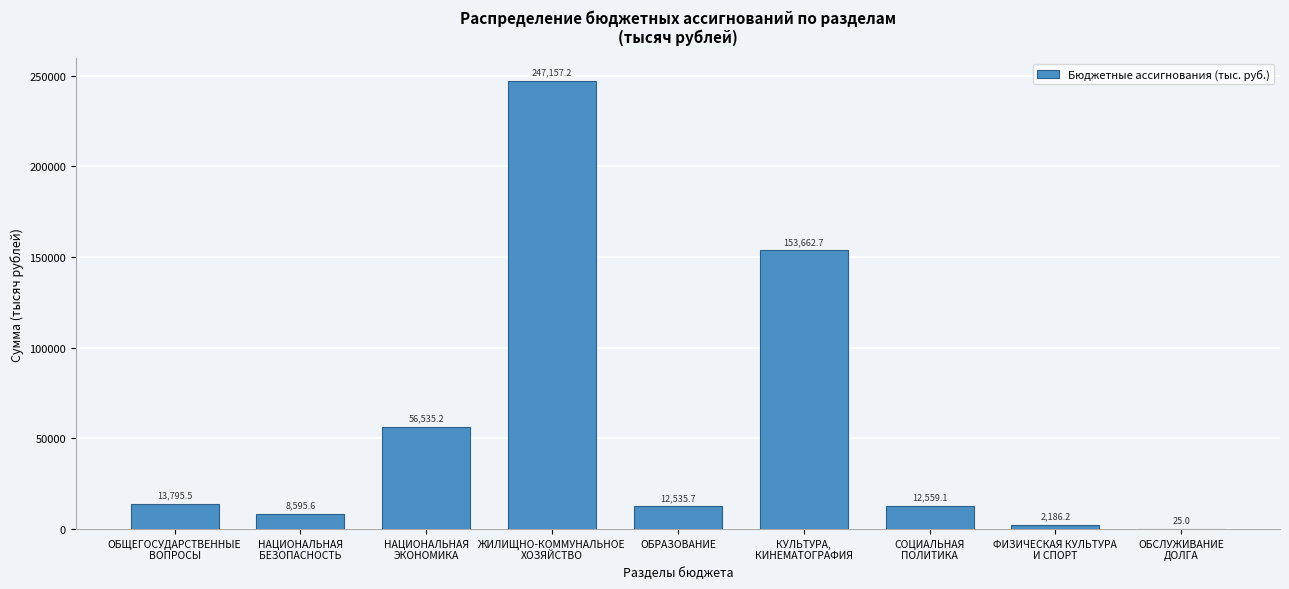

What is the sum of all values?

507052.2